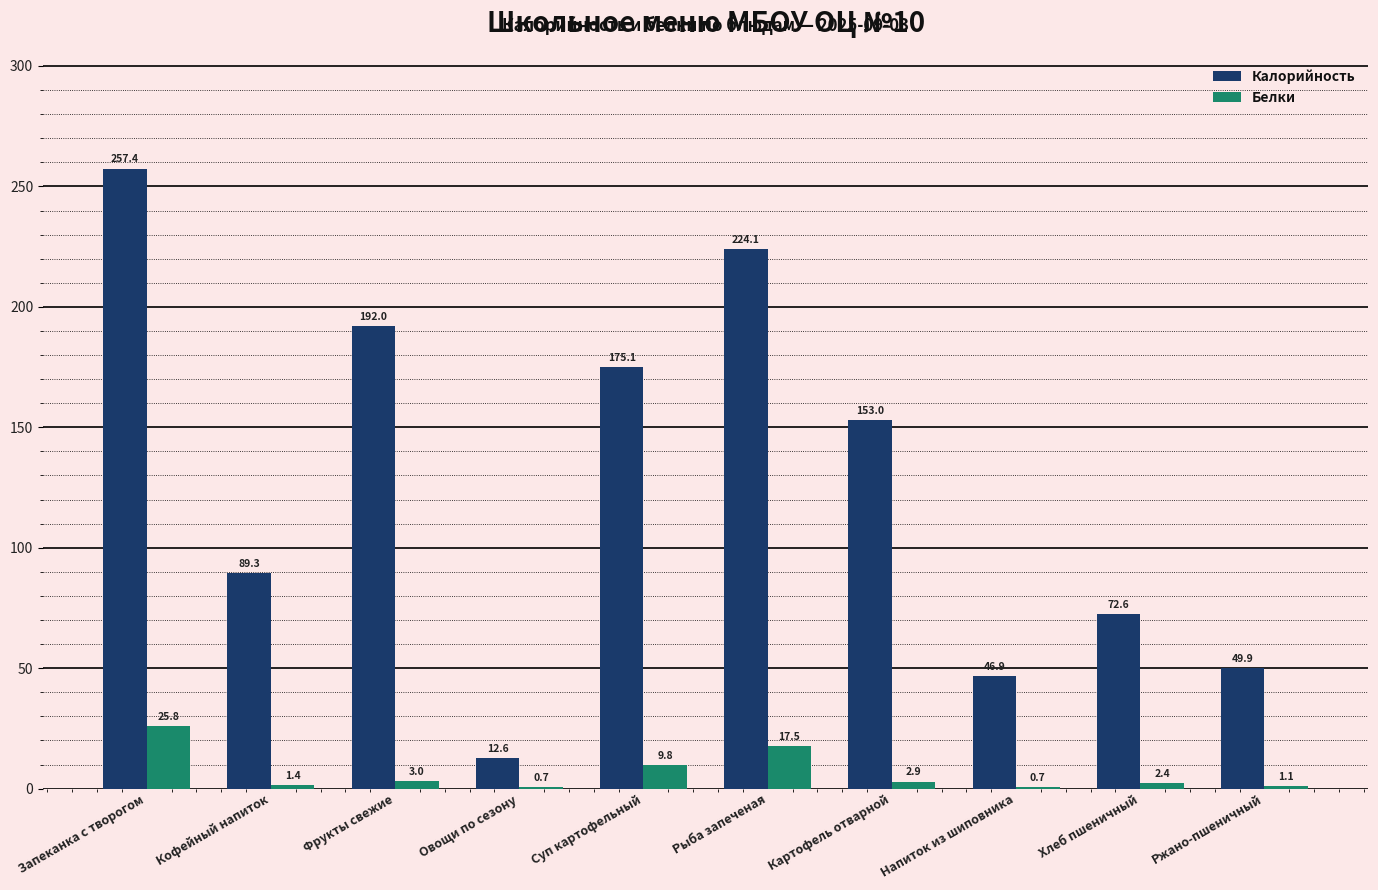

At which label does Белки first exceed 2?

Запеканка с творогом